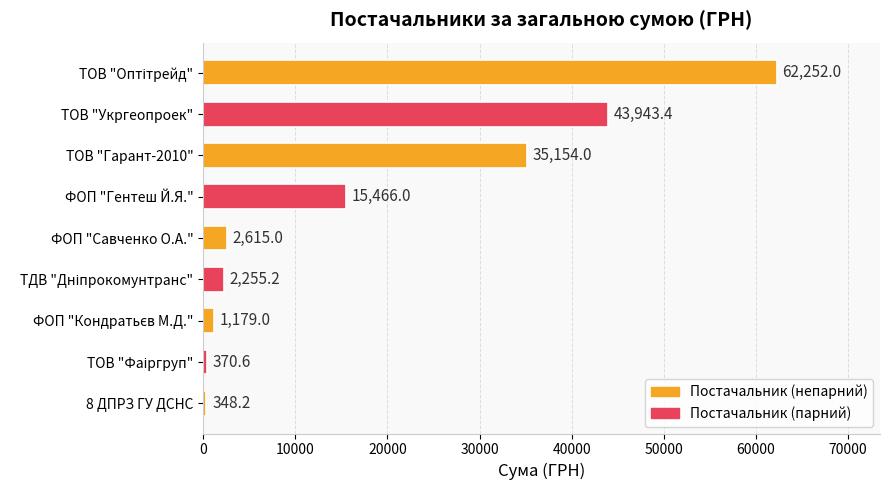

Is it true that the value at ТОВ "Гарант-2010" is 10120.4?

False